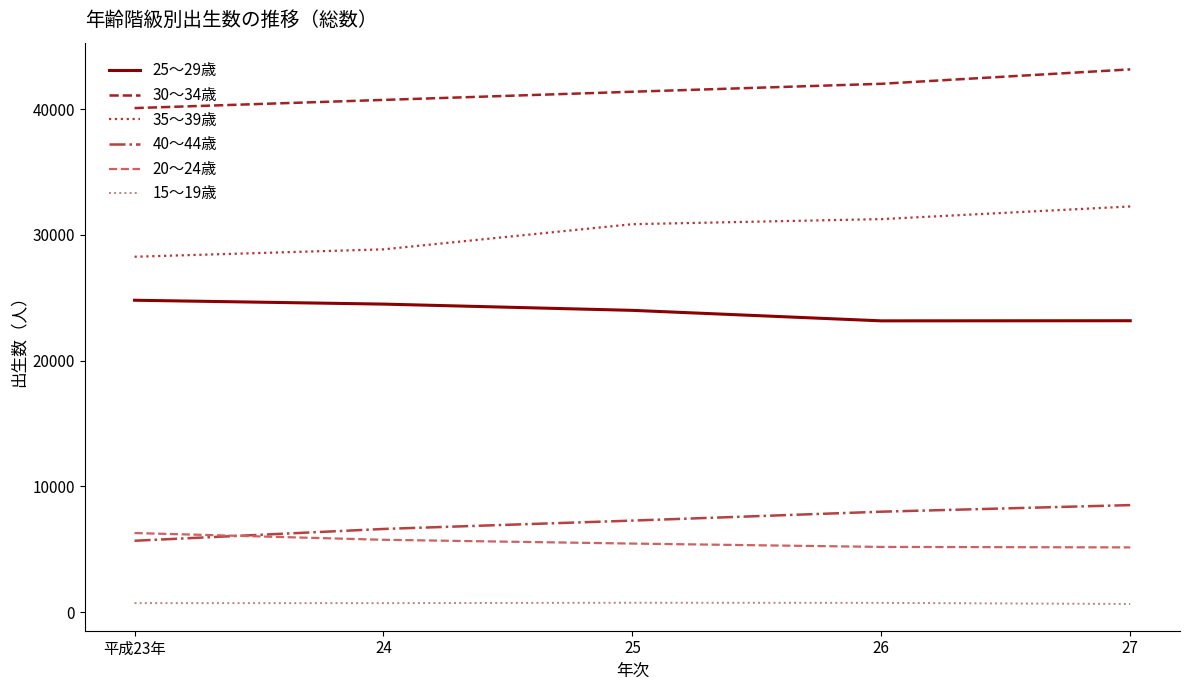

Which series has the largest range (max minus min)?

35～39歳